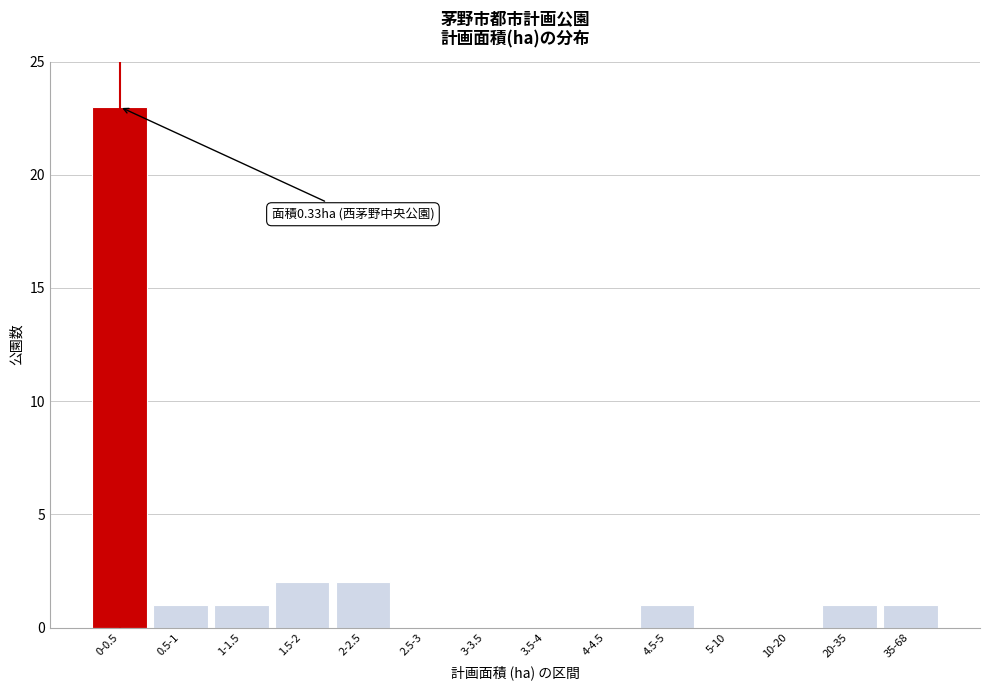

Reading left to right, transcribe all the data shown in this chart.

0-0.5=23	0.5-1=1	1-1.5=1	1.5-2=2	2-2.5=2	2.5-3=0	3-3.5=0	3.5-4=0	4-4.5=0	4.5-5=1	5-10=0	10-20=0	20-35=1	35-68=1